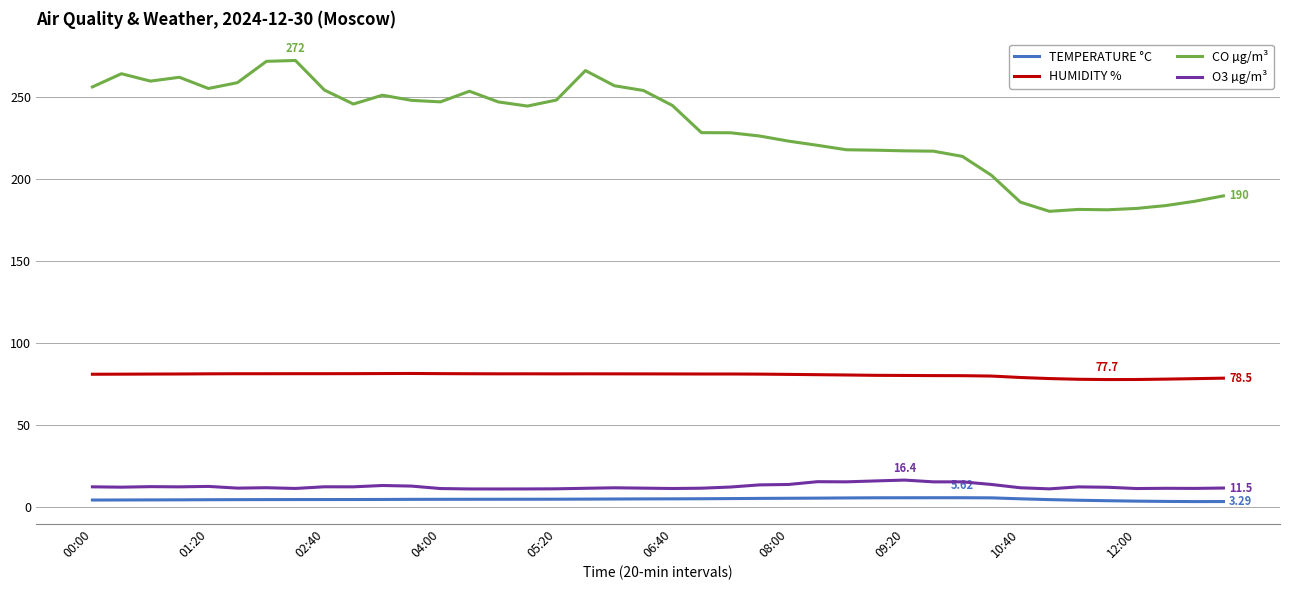

Which series has the largest total across all categories?

CO µg/m³